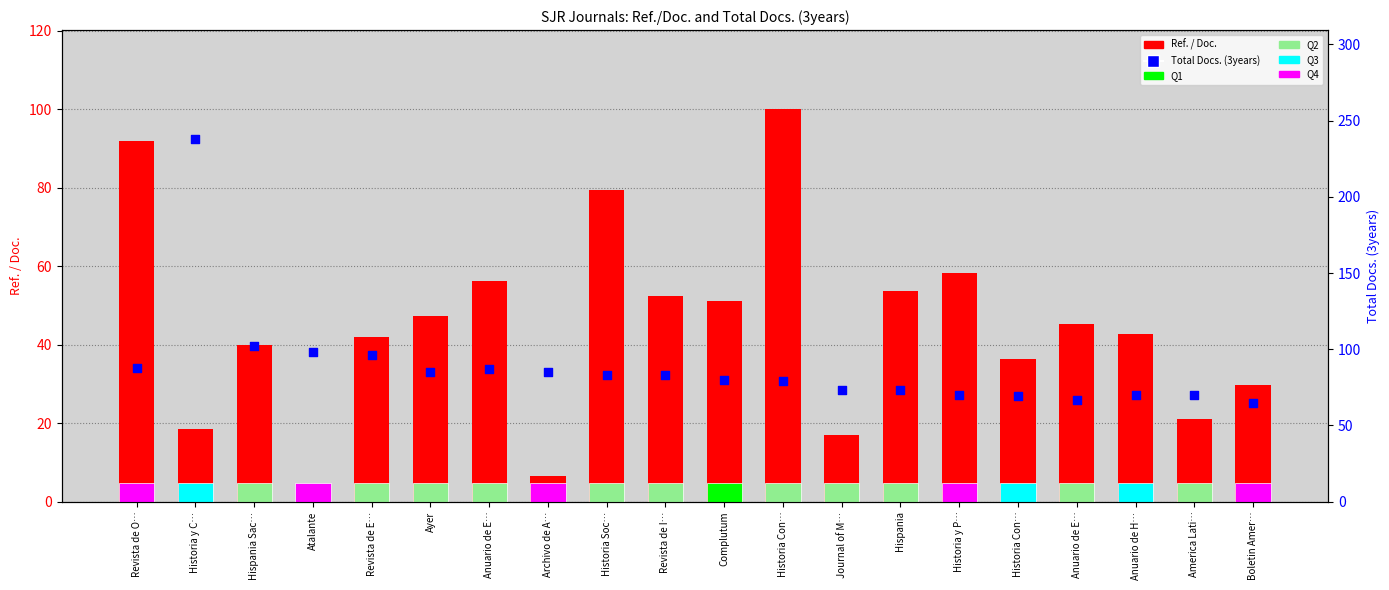

What are all the series names shown in the legend?

Ref. / Doc., Total Docs. (3years)